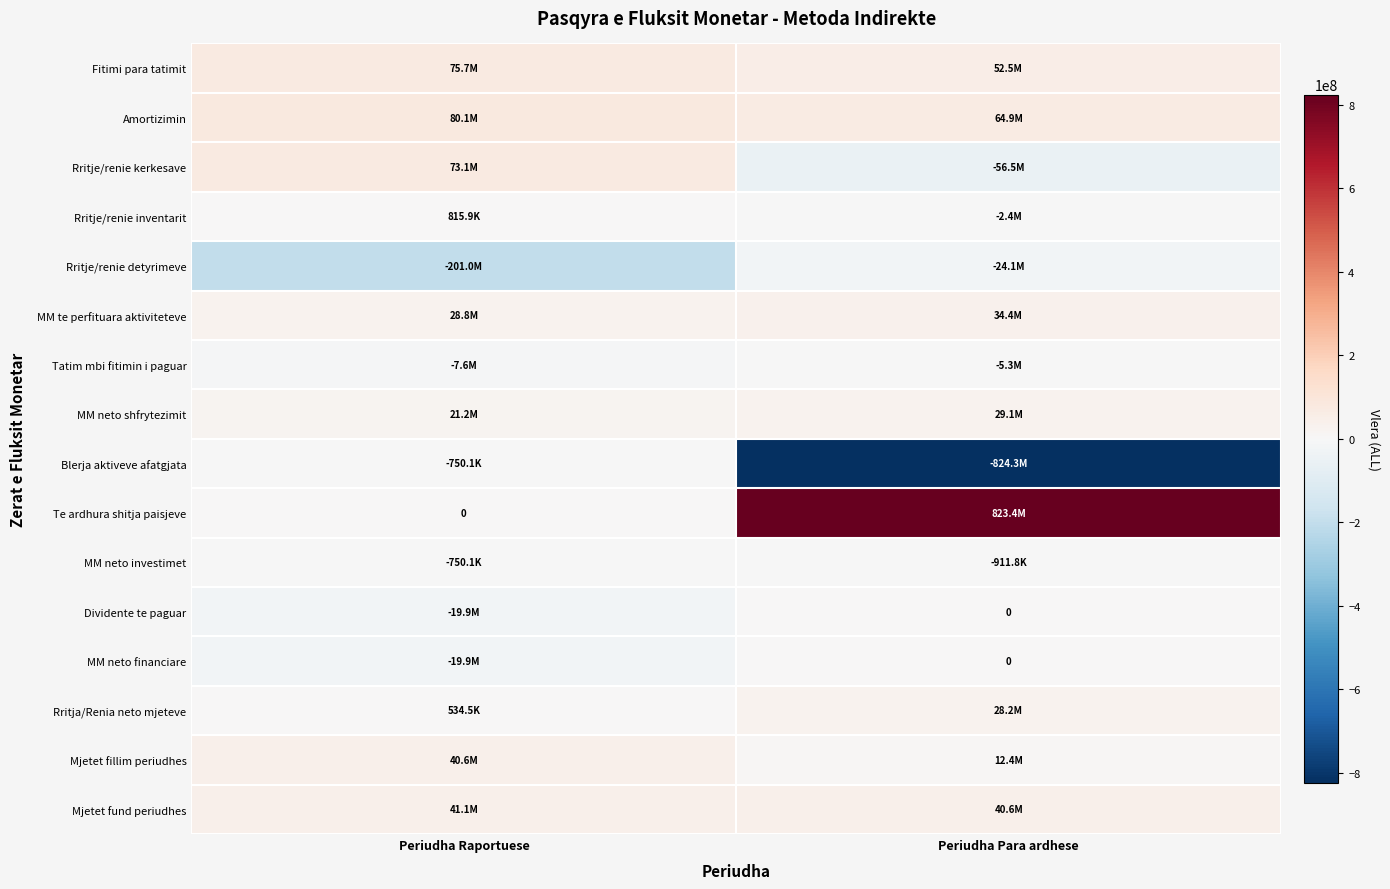

How many negative values does the Rritje/renie inventarit series have?

1